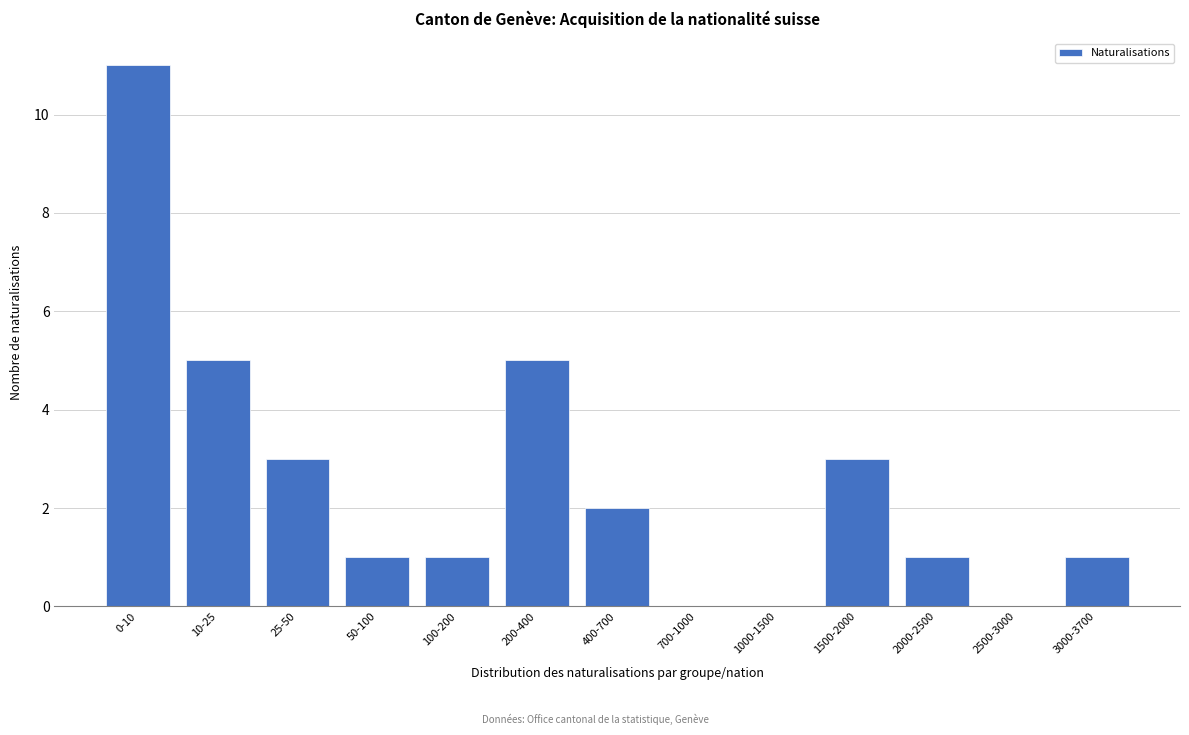

Reading left to right, what are all the values shown in this chart?

0-10=11	10-25=5	25-50=3	50-100=1	100-200=1	200-400=5	400-700=2	700-1000=0	1000-1500=0	1500-2000=3	2000-2500=1	2500-3000=0	3000-3700=1